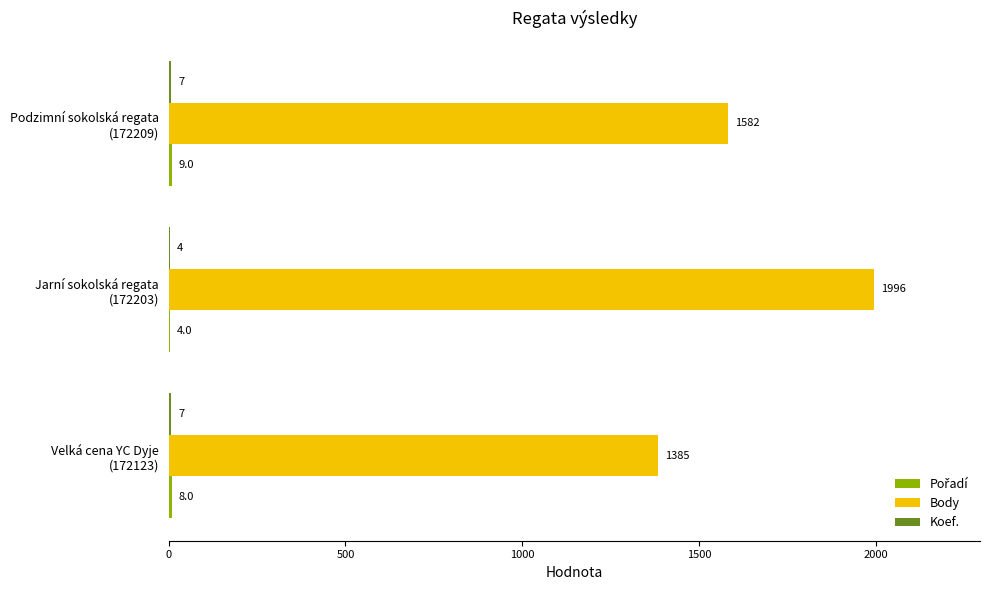

Count the number of data series in this chart.

3